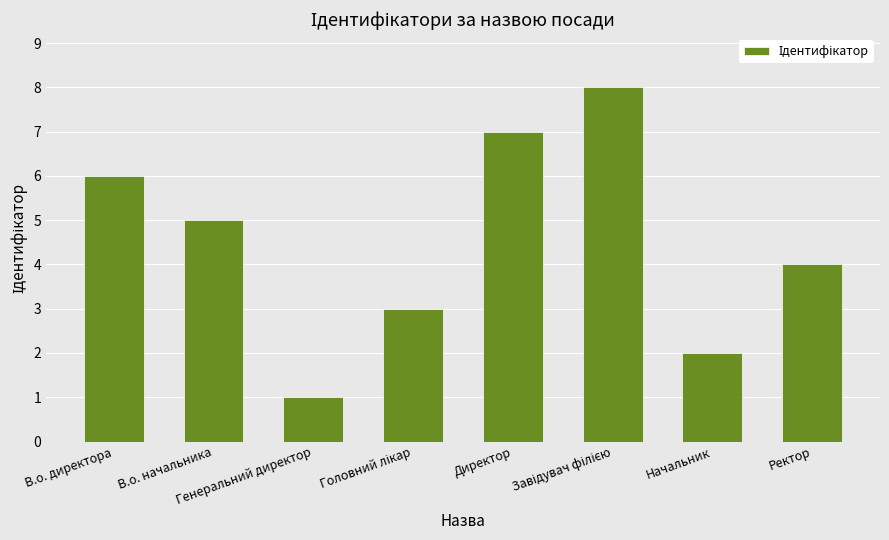

Count the values in the range 3 to 7.

5